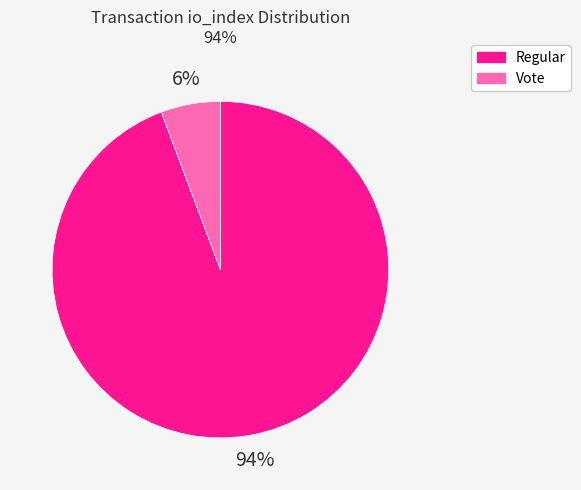

What is the smallest slice in the pie chart?

Vote